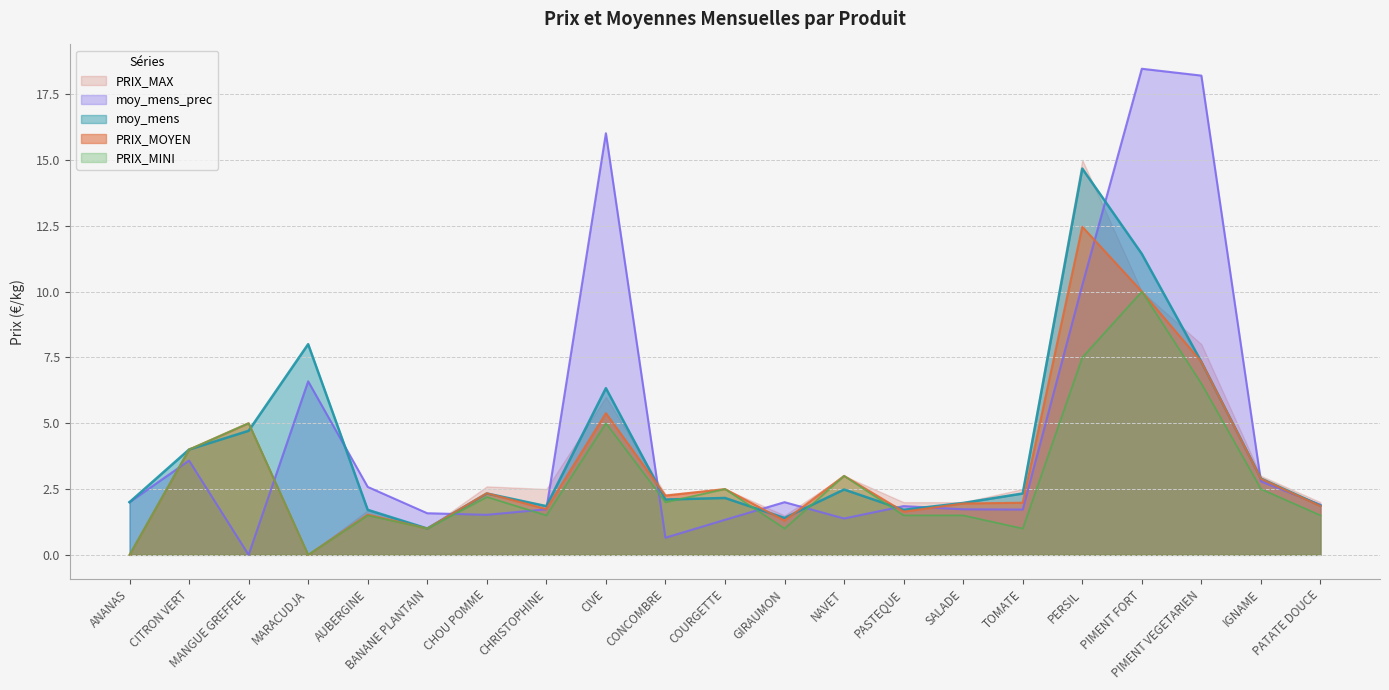

Is it true that moy_mens equals 1.9 at CHRISTOPHINE?

True